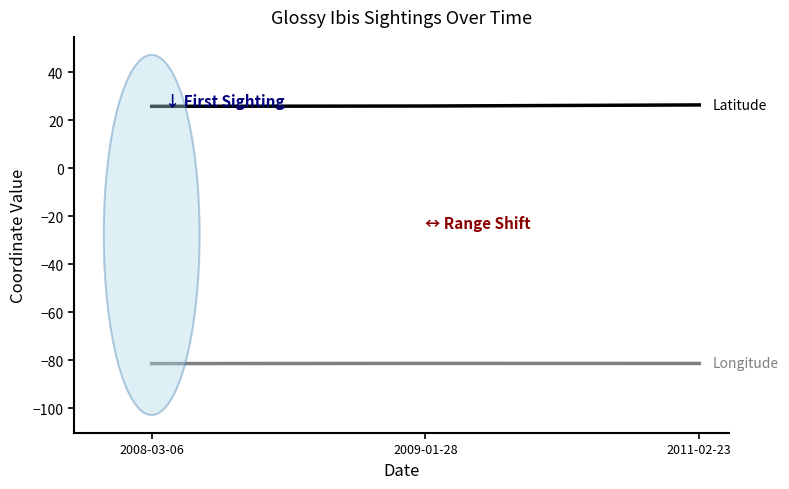

What is the spread (max minus min) of values at 2009-01-28?

107.3